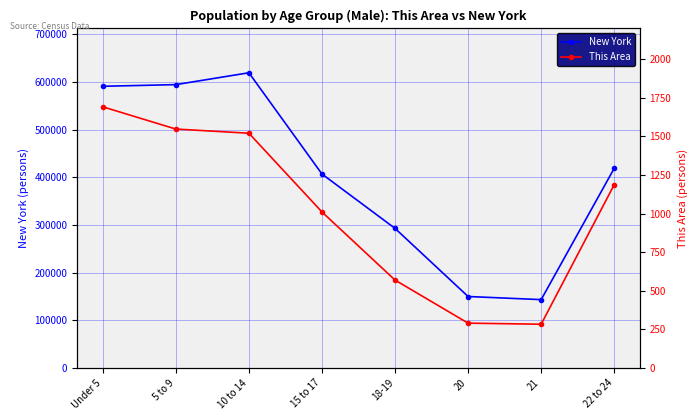

The value of This Area at 20 is 290. True or false?

True